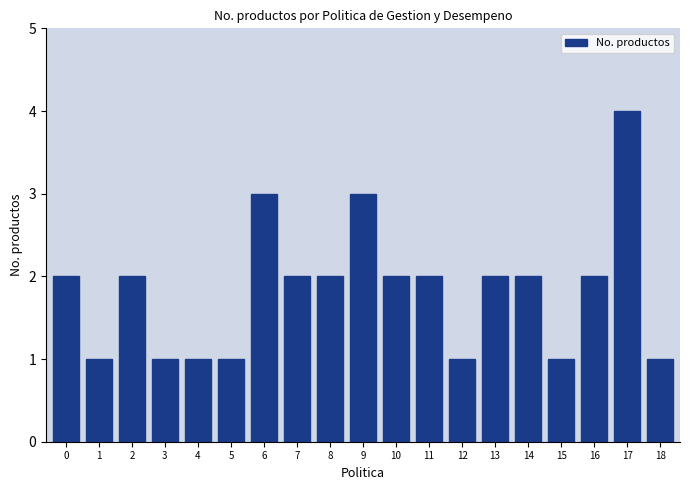

Reading left to right, transcribe all the data shown in this chart.

0=2	1=1	2=2	3=1	4=1	5=1	6=3	7=2	8=2	9=3	10=2	11=2	12=1	13=2	14=2	15=1	16=2	17=4	18=1